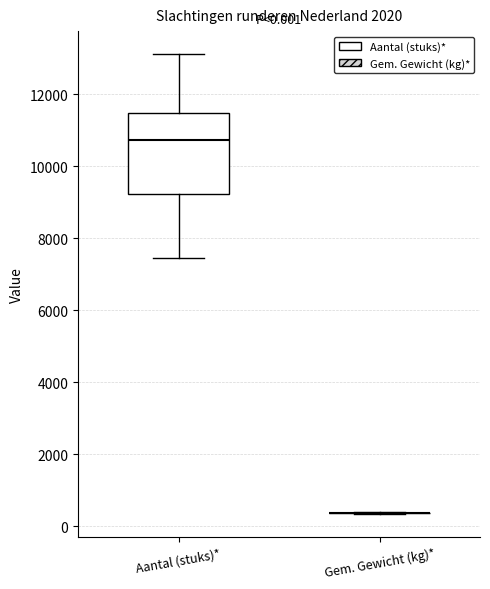

Comparing the boxes themselves (not the whiskers), which one is the tallest?

Aantal (stuks)*